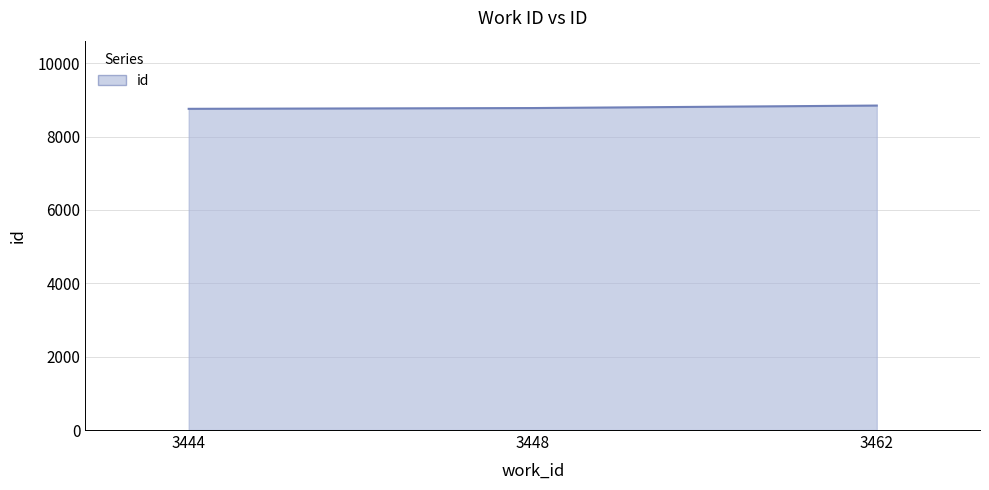

What is the greatest value displayed?

8847